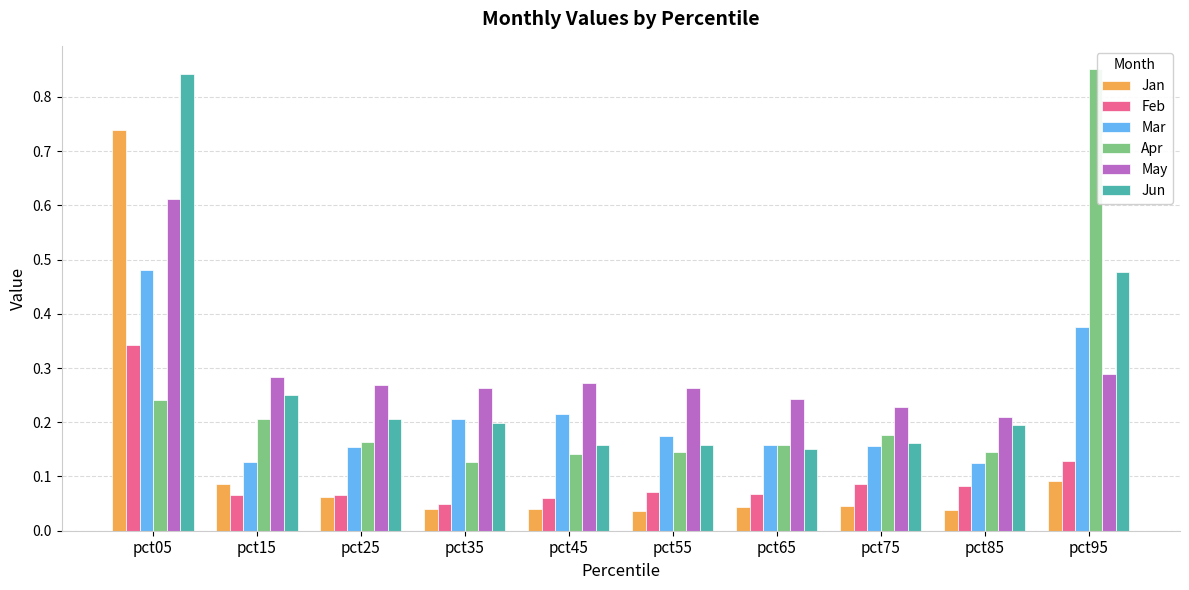

Is it true that Jun equals 0.2 at pct85?

True